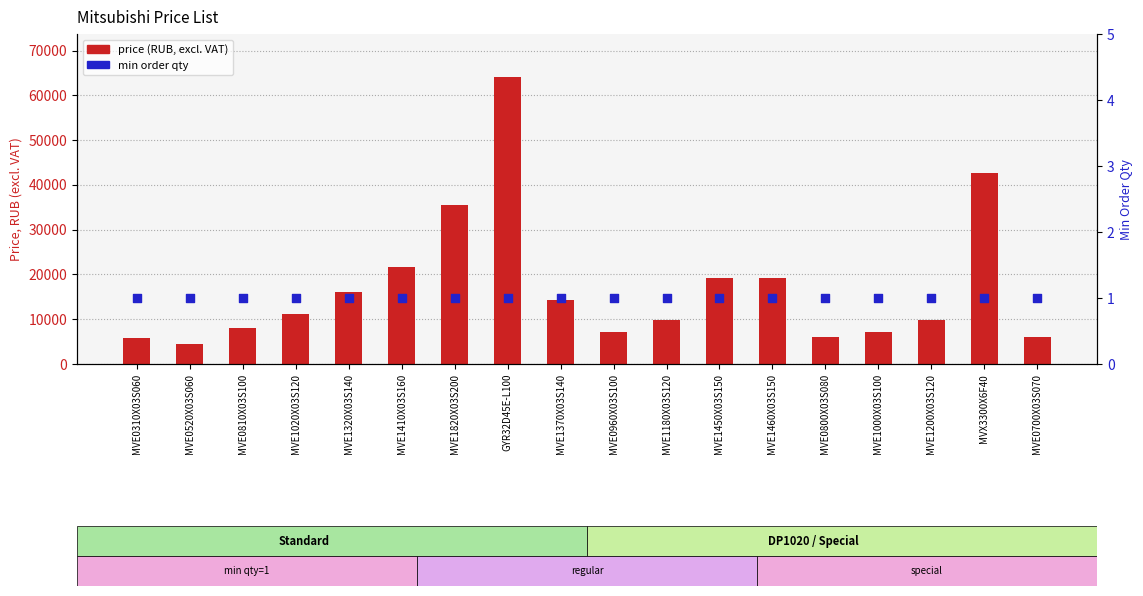

Which series has the widest spread of Y values?

price (RUB, excl. VAT)